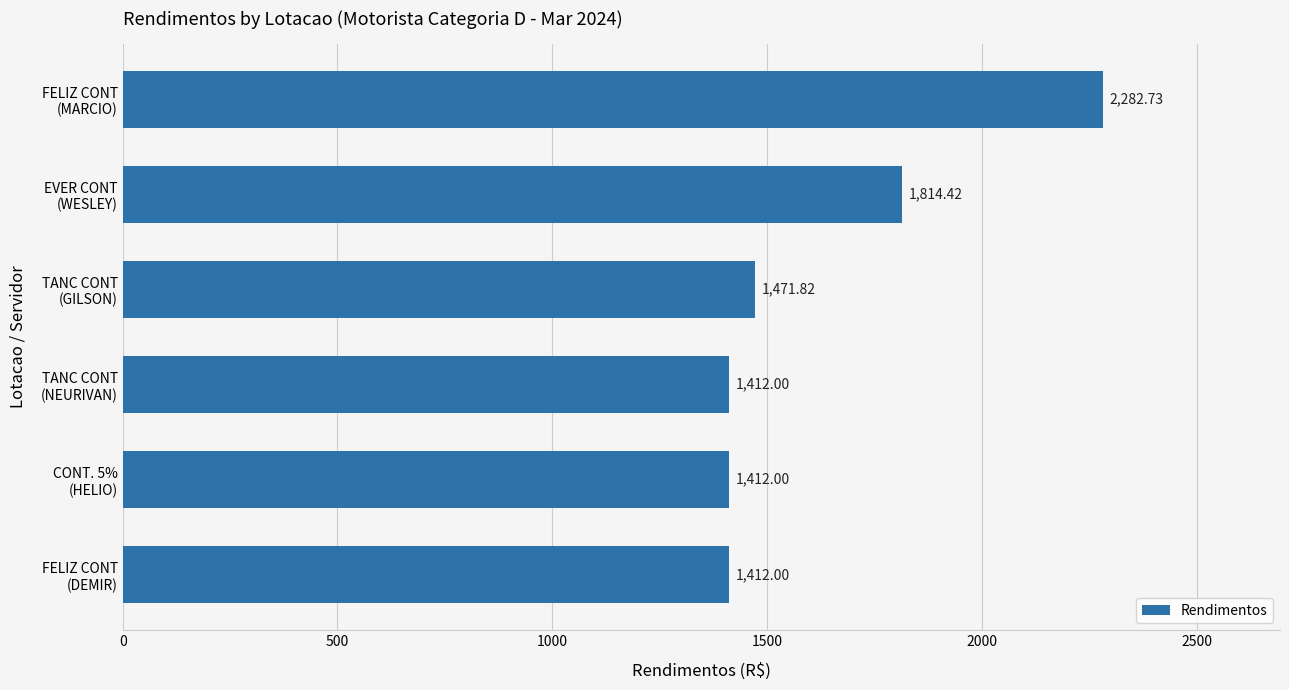

What is the sum of all values?

9805.0